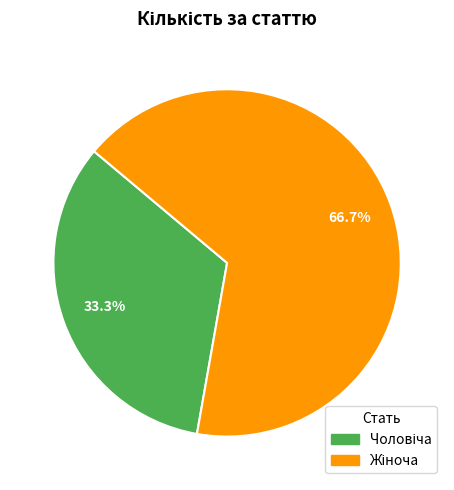

Does any single category account for the majority?

Yes